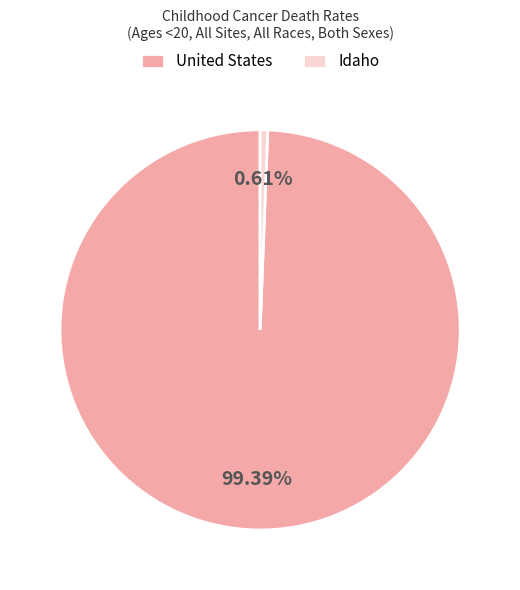

Rank the categories by value from highest to lowest.

United States, Idaho